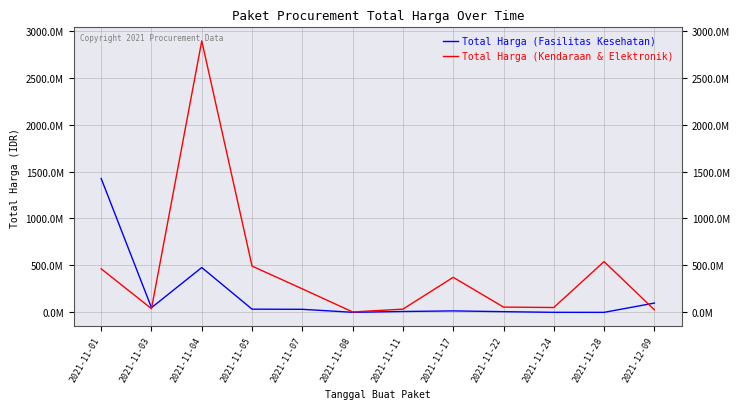

What is the label of the 3rd point from the left?

2021-11-04